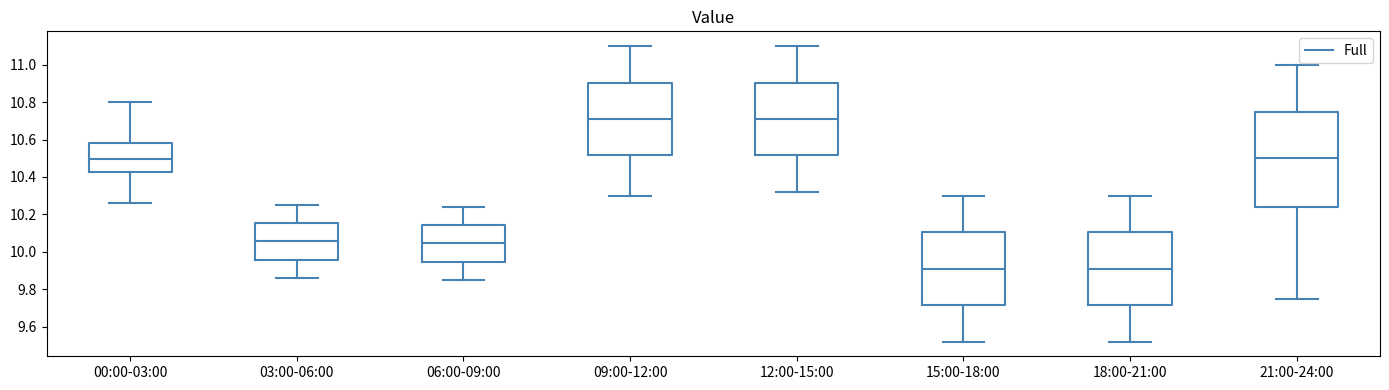

Reading left to right, read every box against the y-axis: the position of its median line, the range the box covers, and the ends of its whiskers. The values are not printed on the chart, so give them approximately, as read against the axis.

00:00-03:00: median 10.50, box 10.42 to 10.58, whiskers 10.26 to 10.80
03:00-06:00: median 10.06, box 9.96 to 10.16, whiskers 9.86 to 10.26
06:00-09:00: median 10.04, box 9.94 to 10.14, whiskers 9.86 to 10.24
09:00-12:00: median 10.72, box 10.52 to 10.90, whiskers 10.30 to 11.10
12:00-15:00: median 10.72, box 10.52 to 10.90, whiskers 10.32 to 11.10
15:00-18:00: median 9.92, box 9.72 to 10.10, whiskers 9.52 to 10.30
18:00-21:00: median 9.92, box 9.72 to 10.10, whiskers 9.52 to 10.30
21:00-24:00: median 10.50, box 10.24 to 10.76, whiskers 9.76 to 11.00